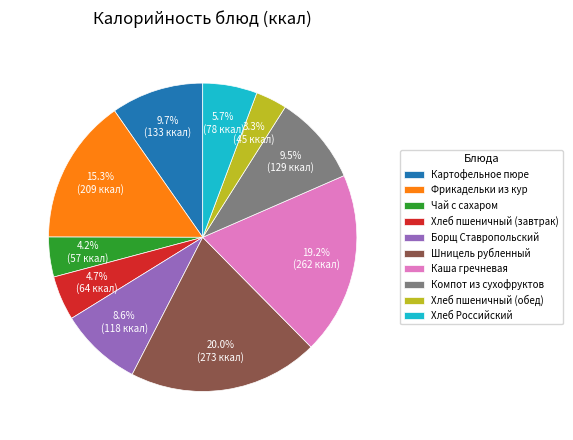

Is there any slice that represents more than half of the pie?

No